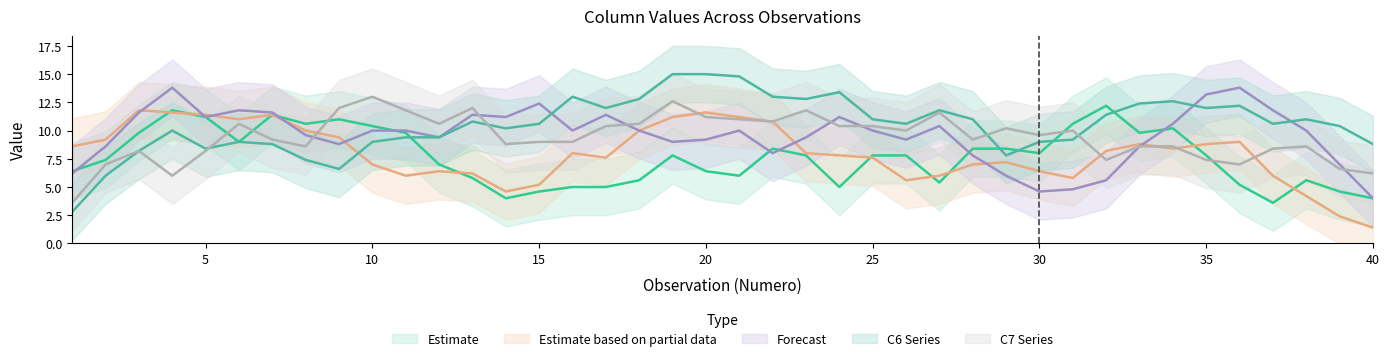

Does the chart display data point markers on the line(s)?

No